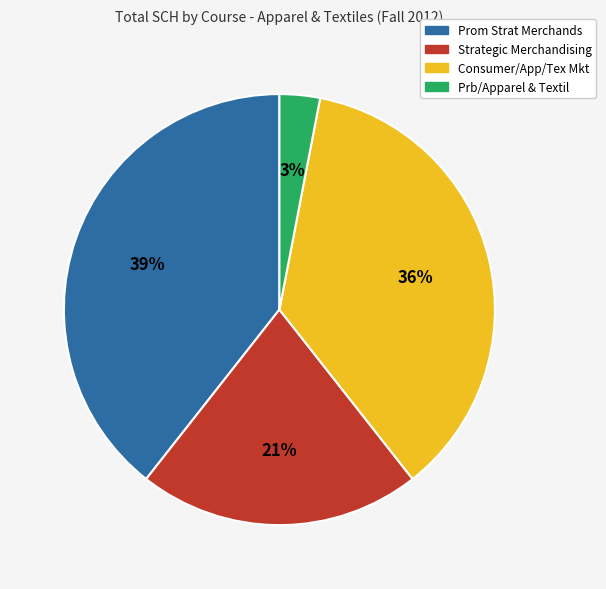

To the nearest percent, what portion does Consumer/App/Tex Mkt represent?

36%